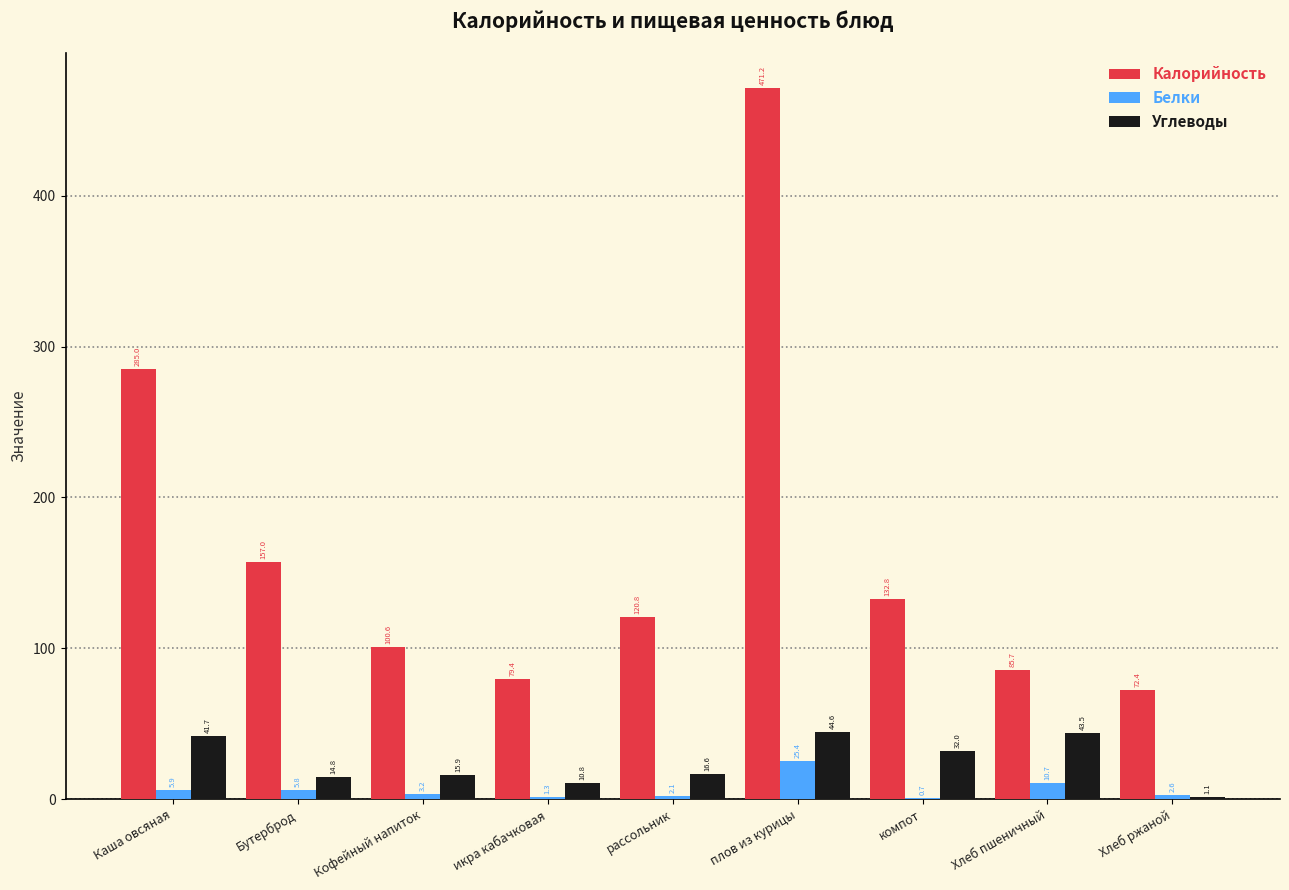

At which category does the chart reach its peak across all series?

плов из курицы